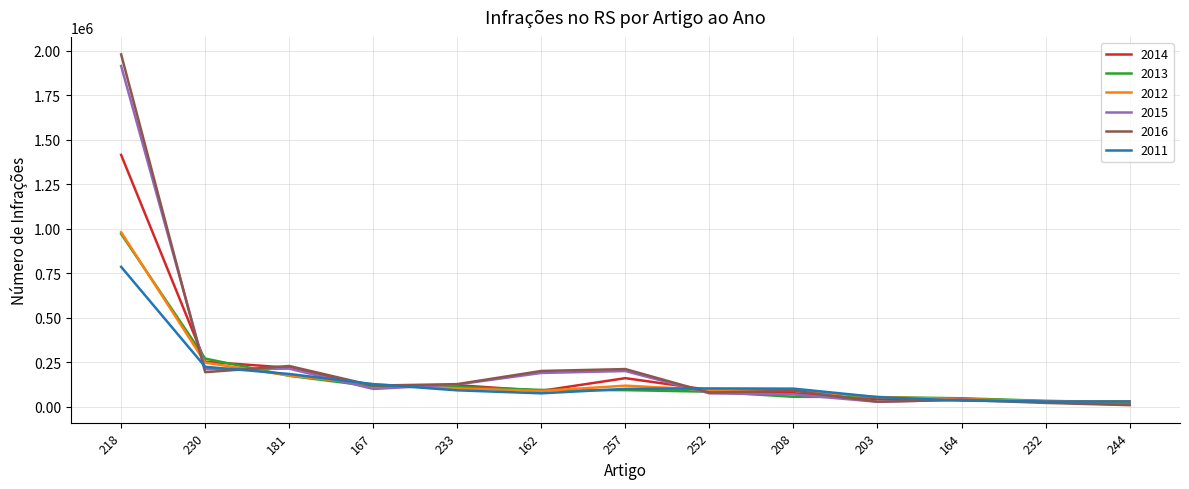

Which series has the widest spread of values?

2016